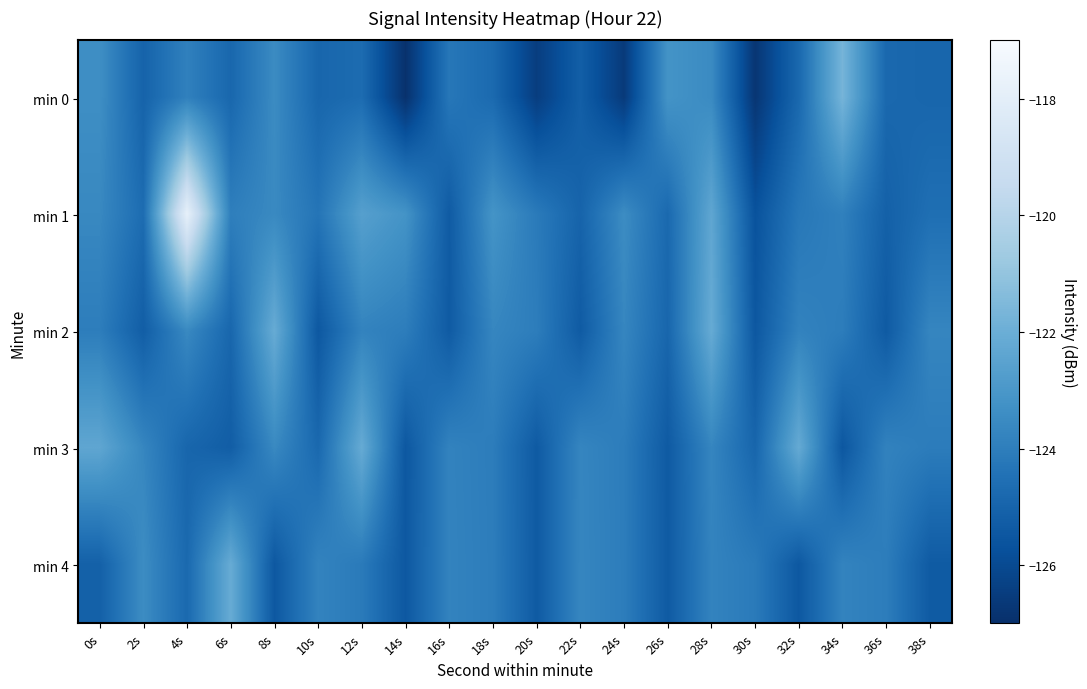

Which series has the widest spread of values?

min 1